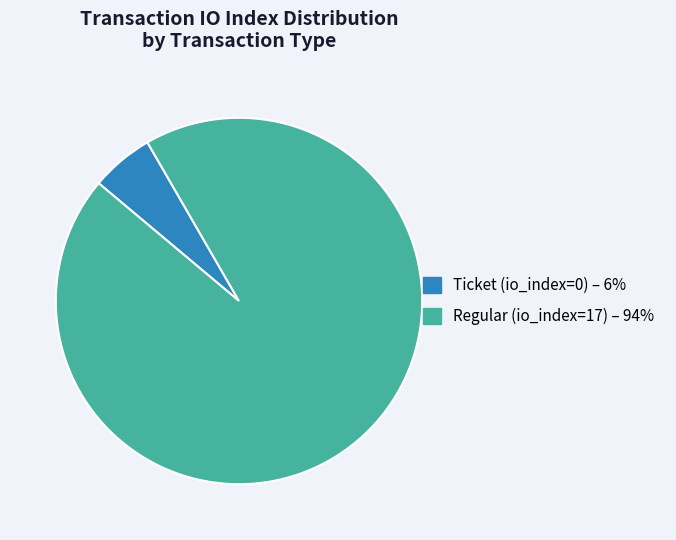

Is it true that Ticket (io_index=0) is 6% of the pie?

True